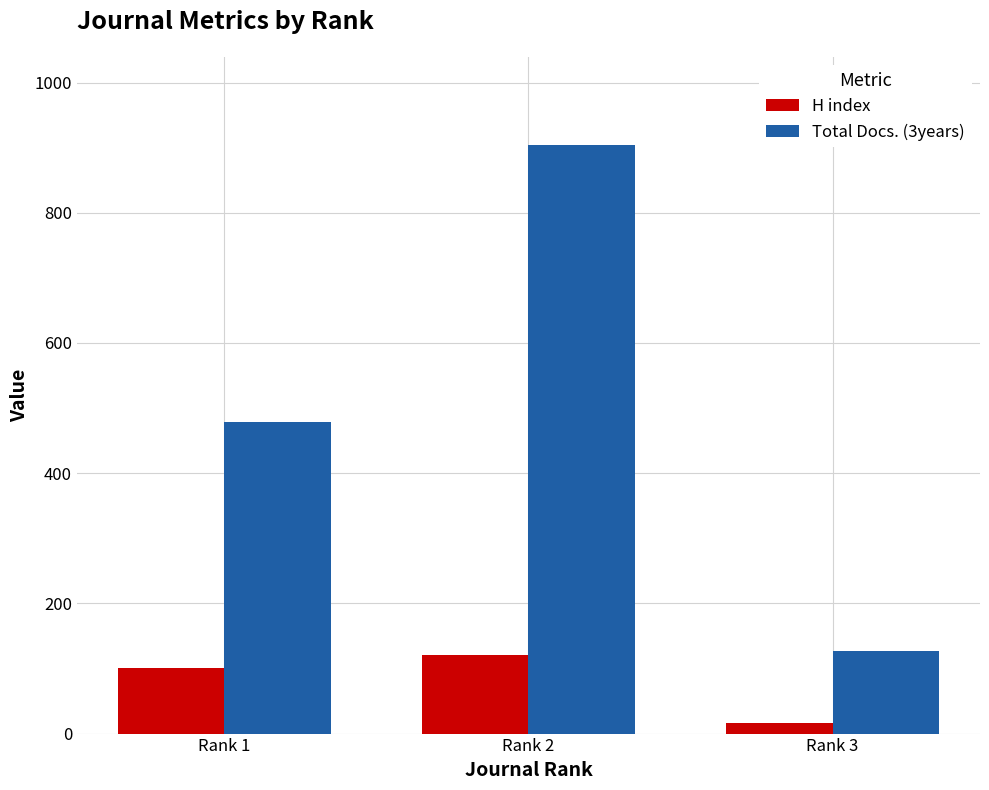

What is the sum of all Total Docs. (3years) values?

1510